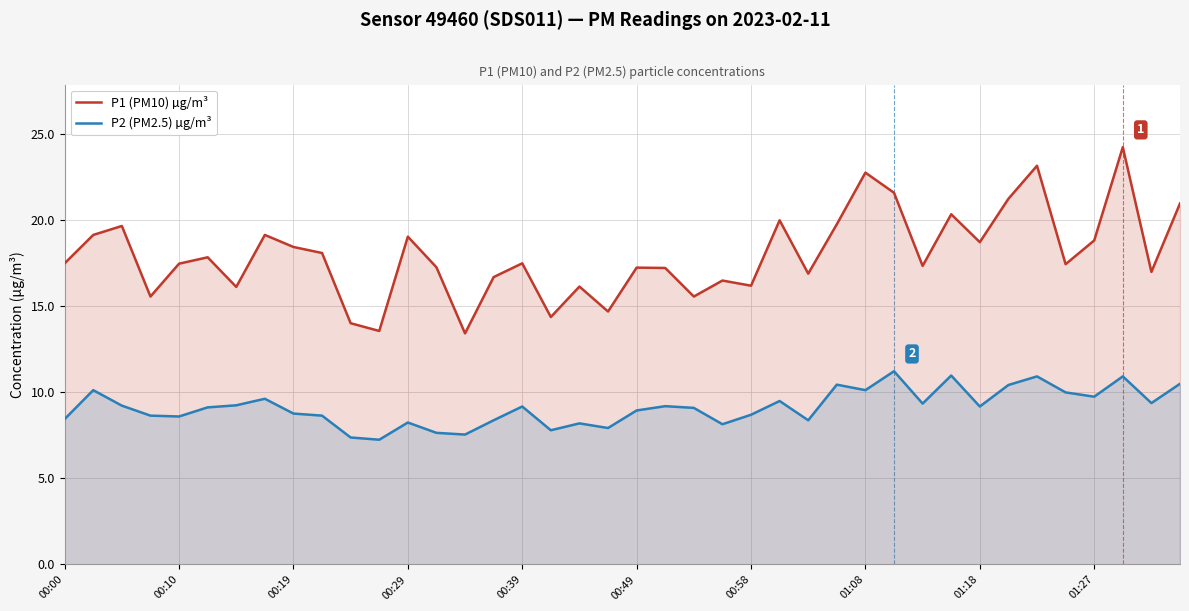

Which series has the largest total across all categories?

P1 (PM10) µg/m³